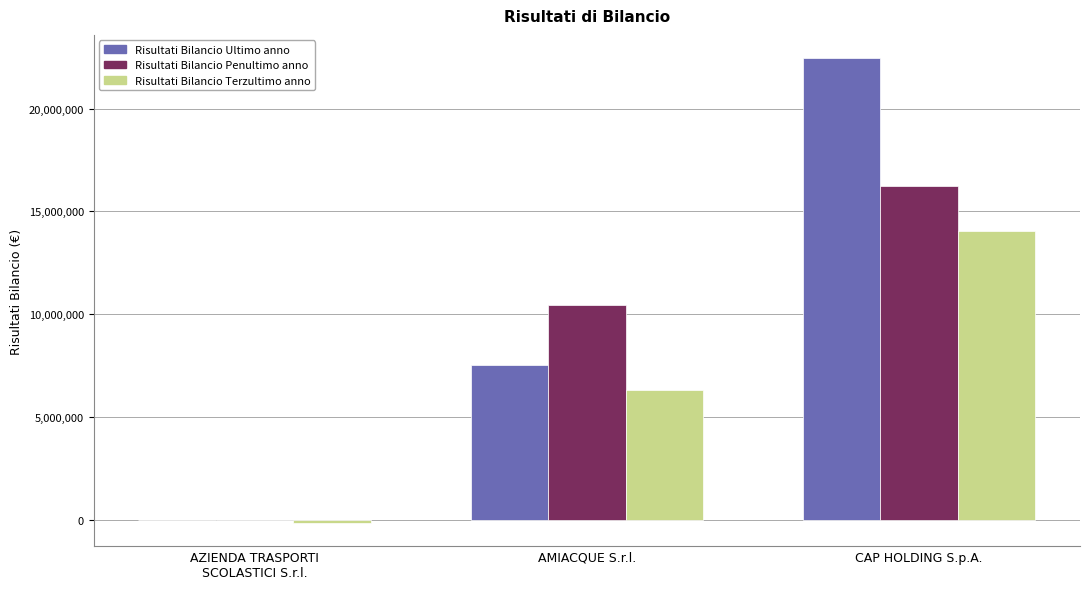

Which label corresponds to the largest value in the chart?

CAP HOLDING S.p.A.